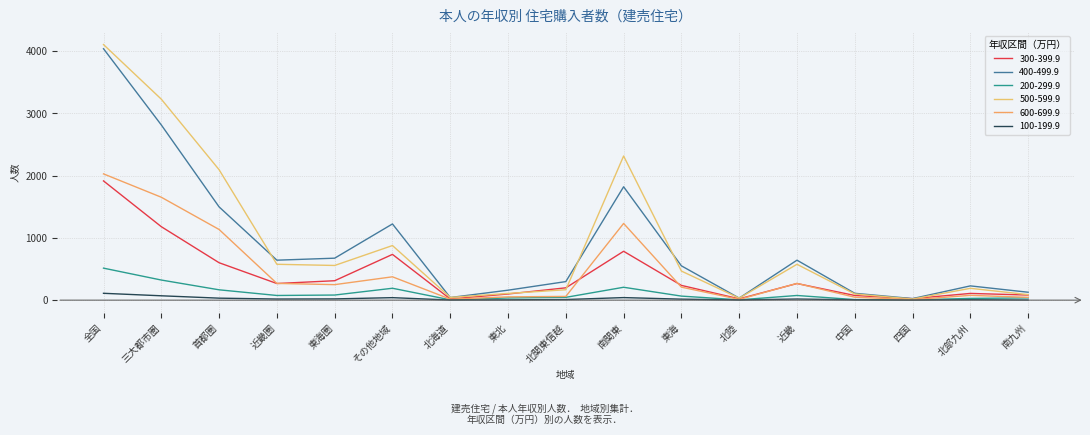

The value of 300-399.9 at 近畿 is 267. True or false?

True